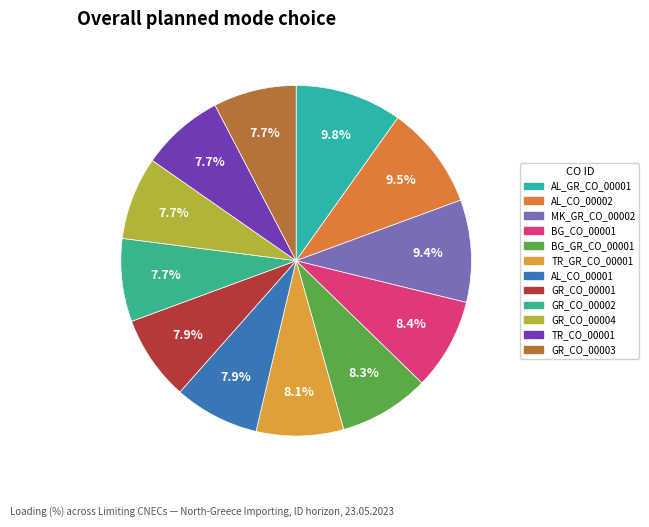

What portion of the pie excludes TR_GR_CO_00001?

91.9%